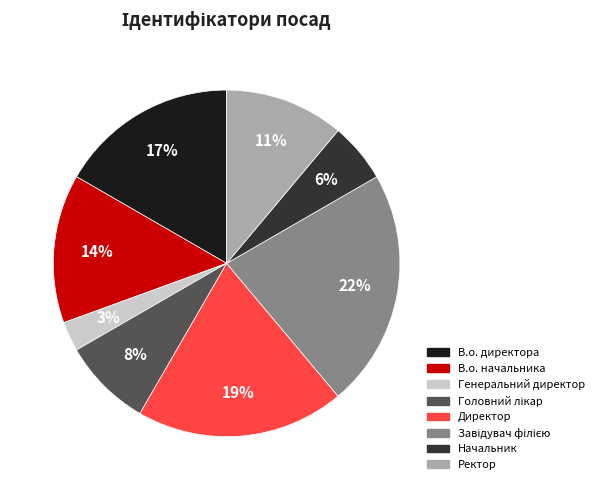

Does Директор represent more than half of the total?

No